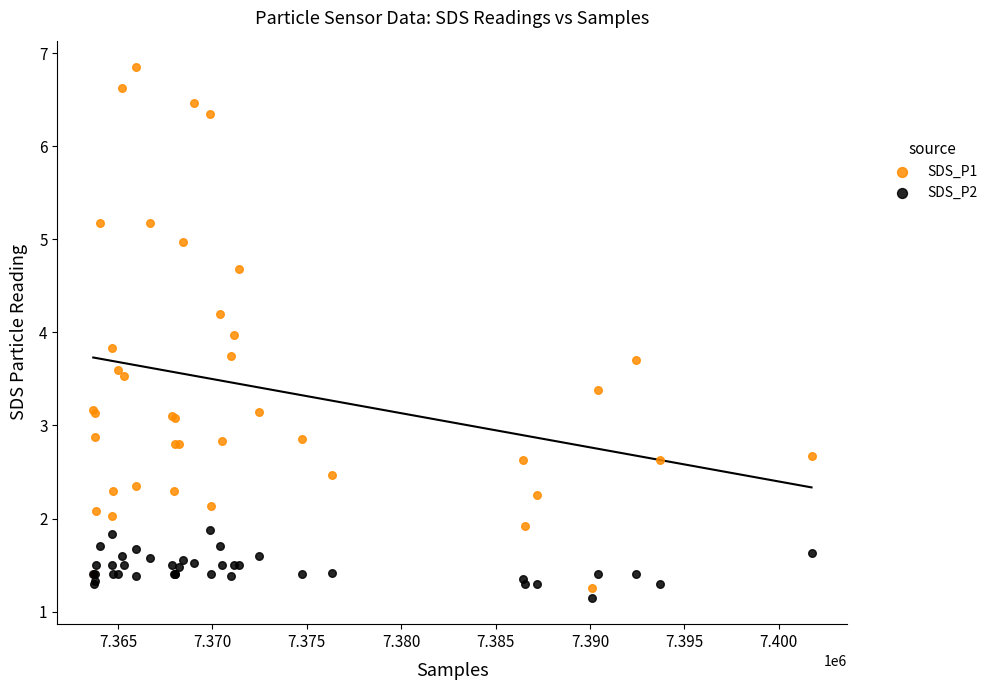

Which series contains the highest Y value?

SDS_P1